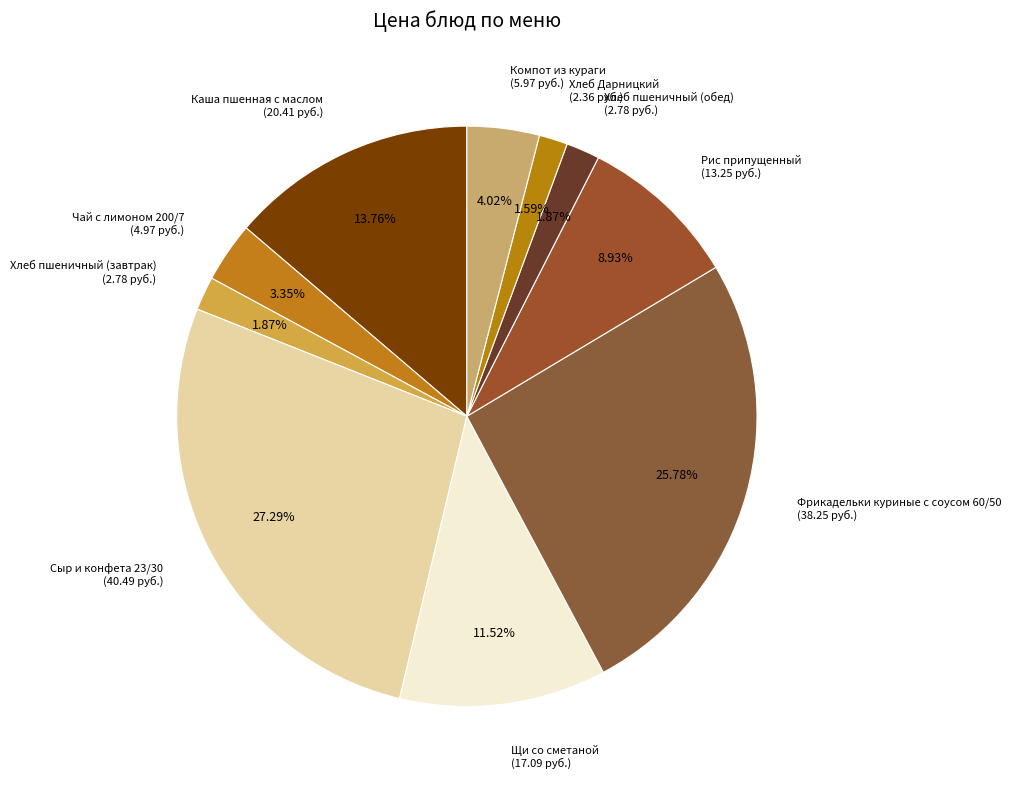

How many slices are in this pie chart?

10